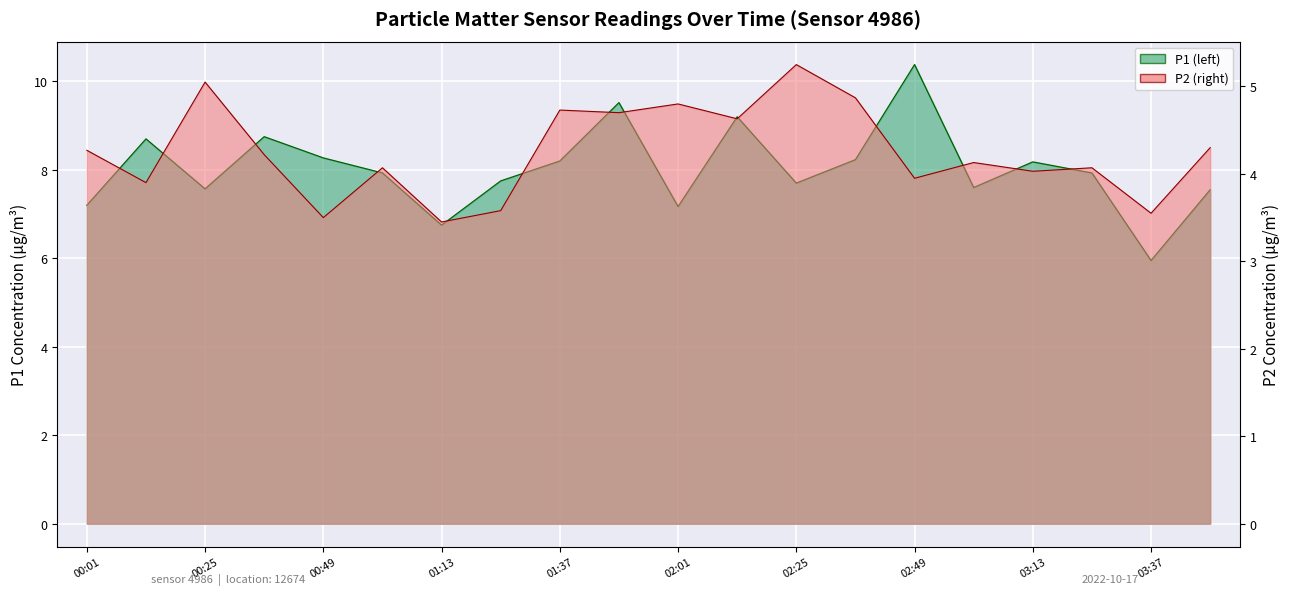

True or false: P2 and P1 intersect in this chart.

False